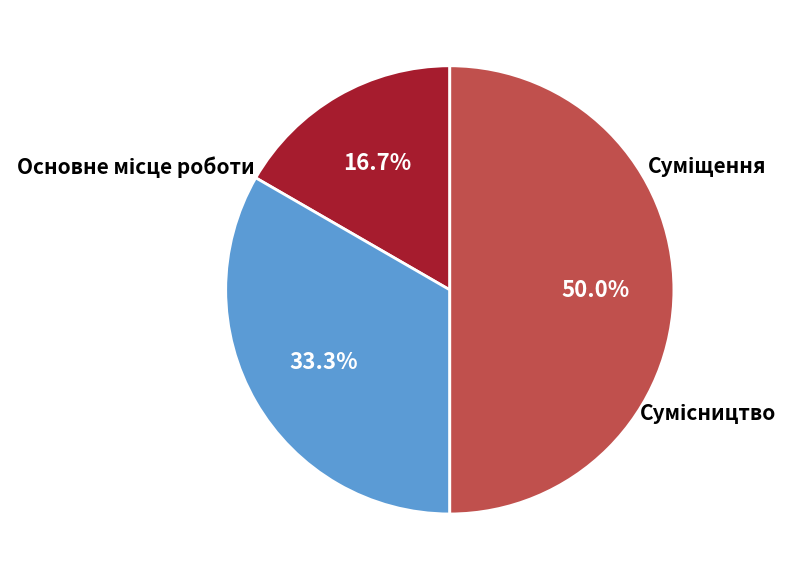

What is the ratio of the value at Сумісництво to the value at Основне місце роботи?

3.0